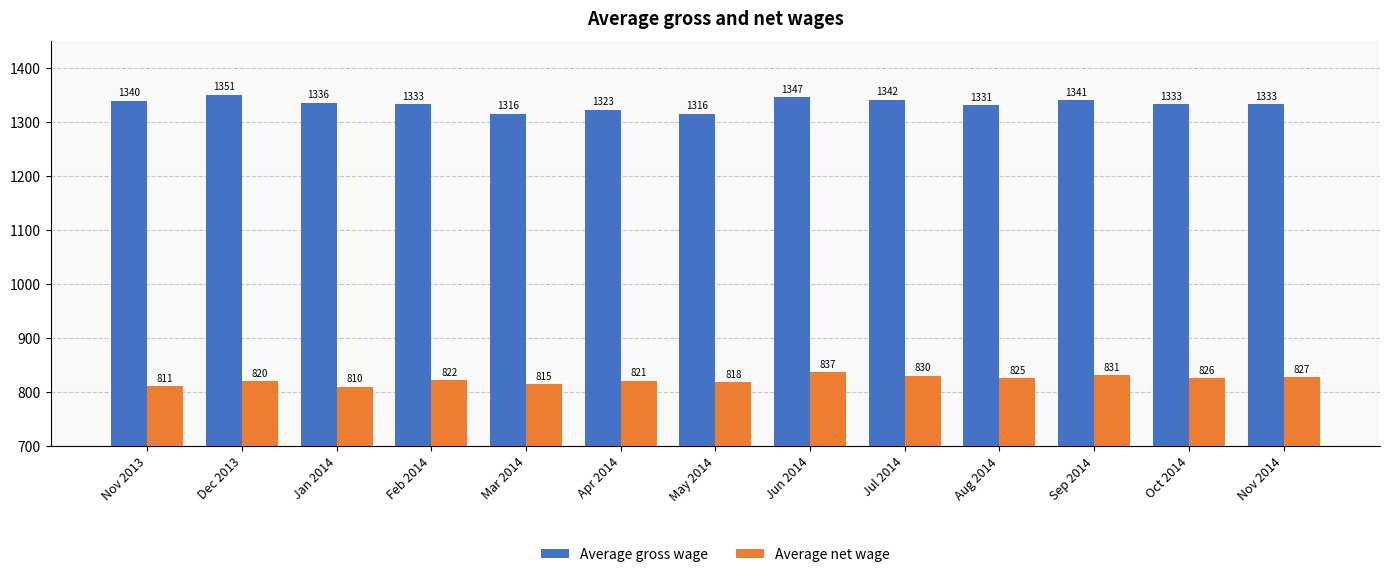

Is the value of Average gross wage at Jan 2014 greater than the value of Average net wage at Apr 2014?

Yes